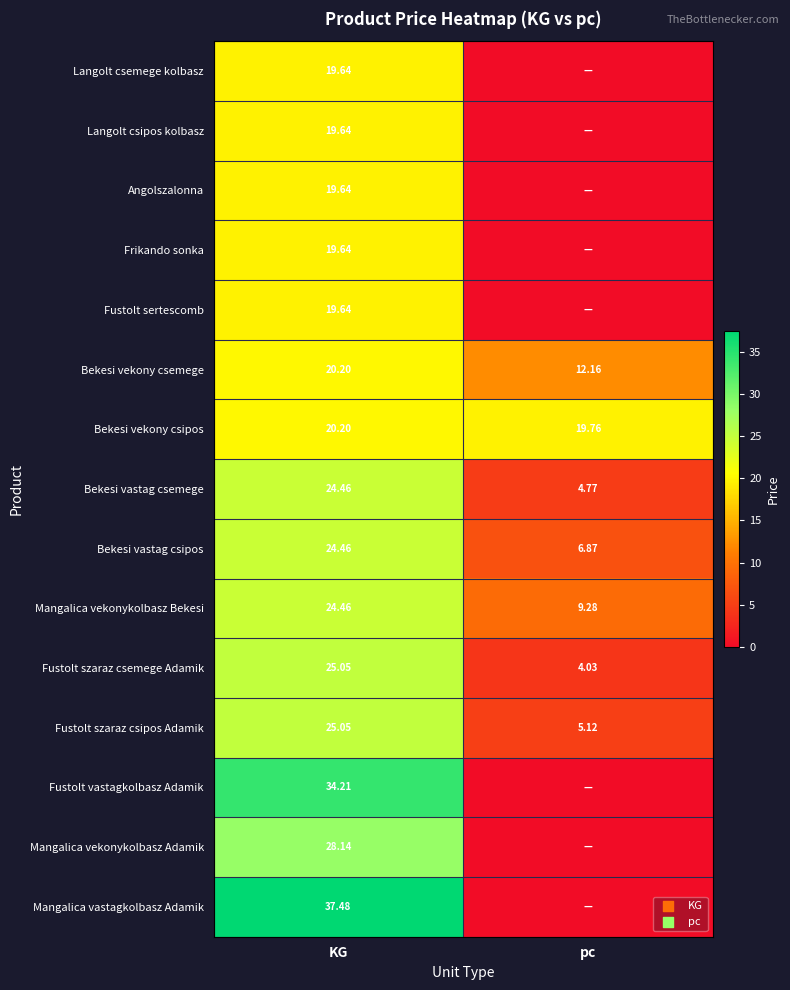

At which label is Mangalica vekonykolbasz Bekesi closest to 16?

pc